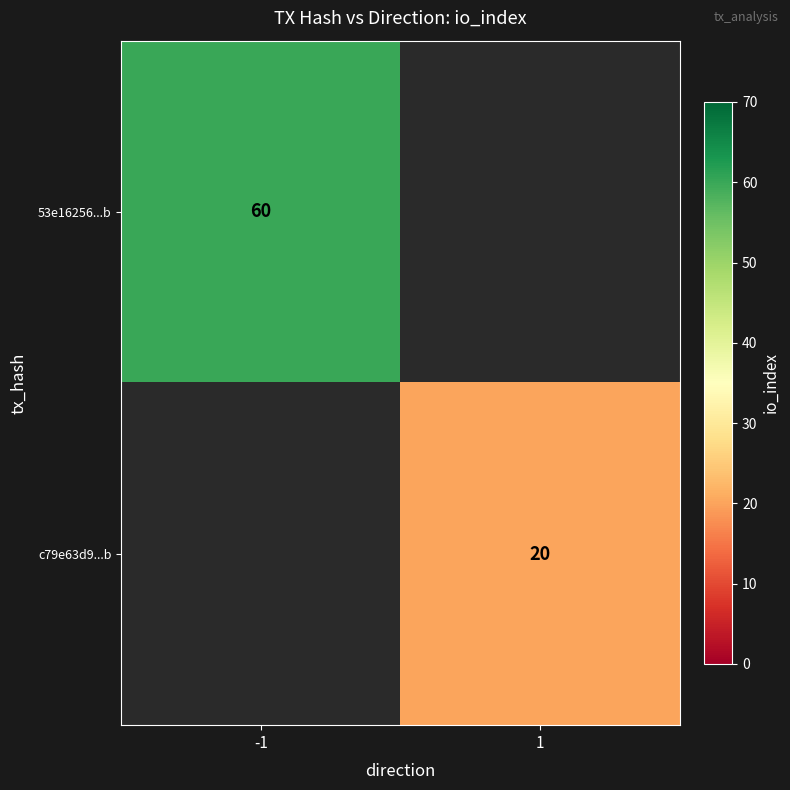

The c79e63d9...b series shows 20 at 1. True or false?

True